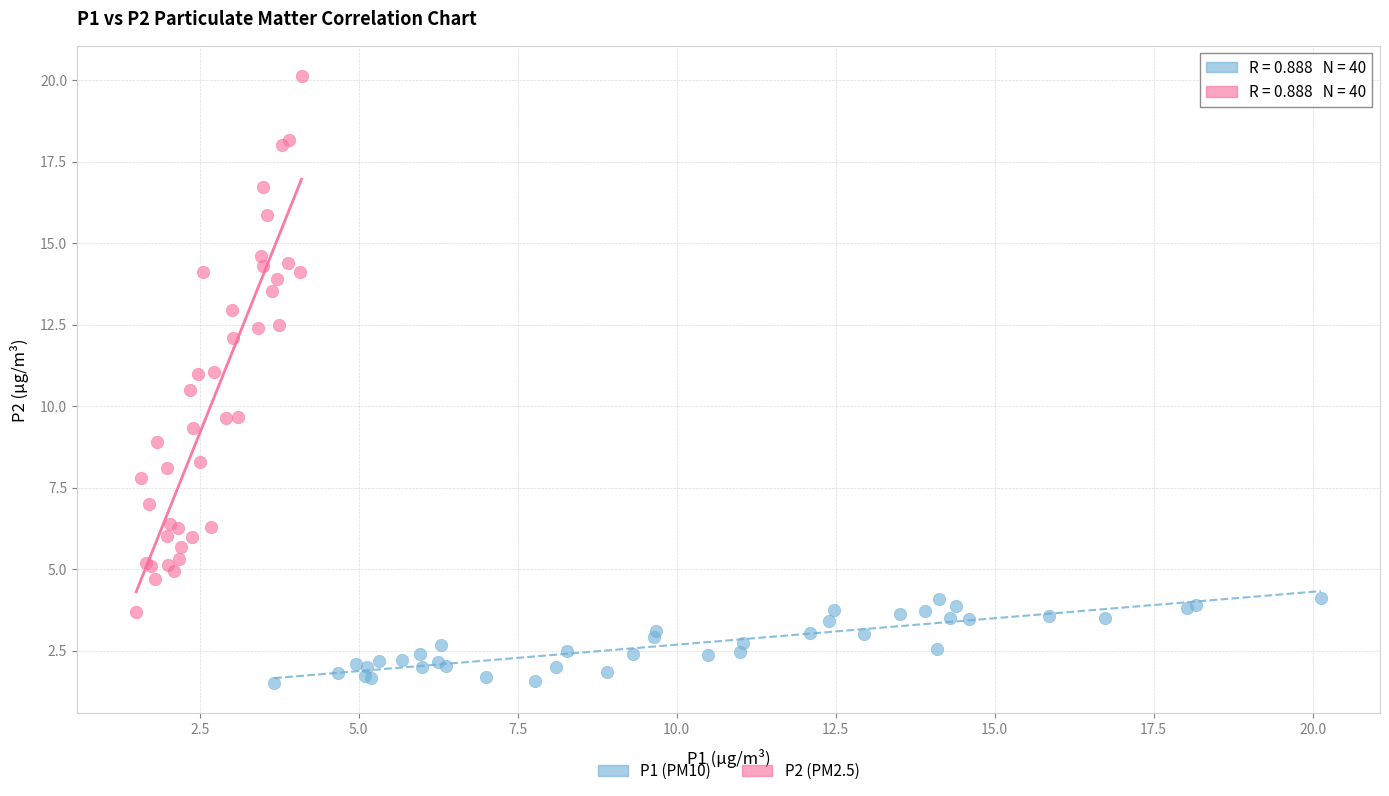

Which series contains the highest Y value?

P2 (PM2.5)